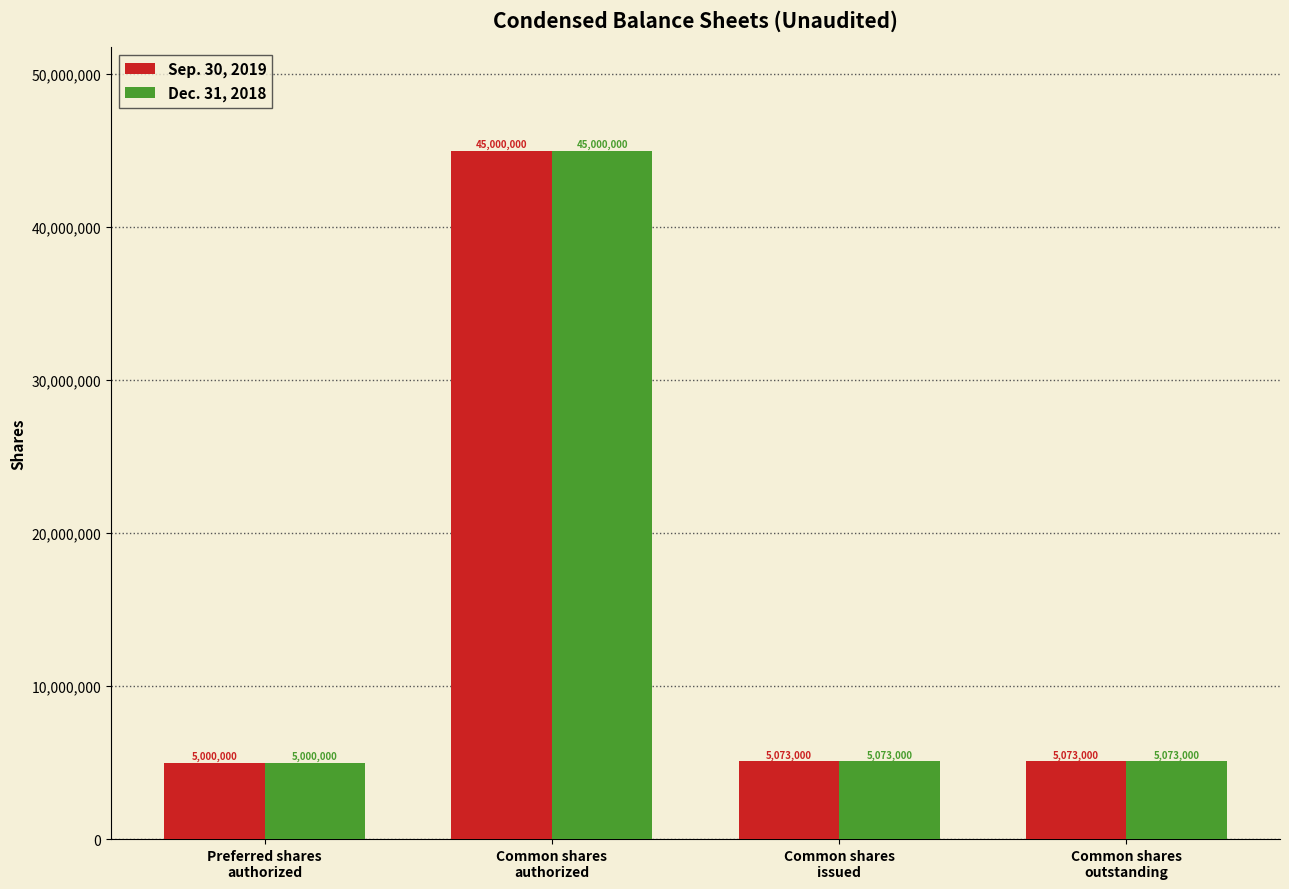

What is the label of the 1st bar from the left?

Preferred shares
authorized